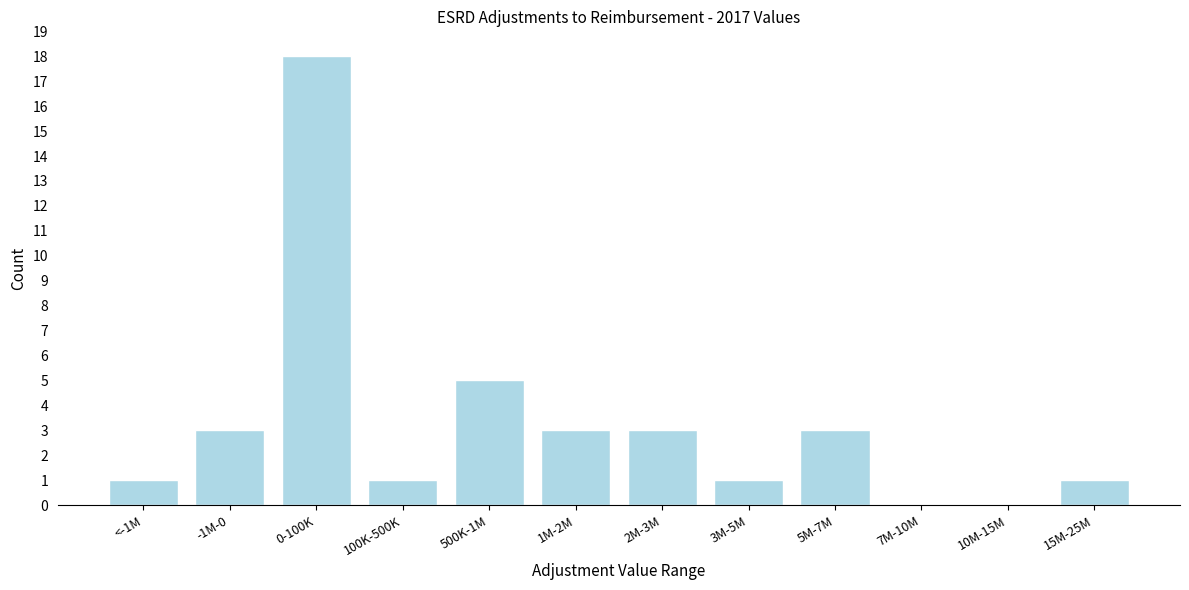

Reading left to right, transcribe all the data shown in this chart.

<-1M=1	-1M-0=3	0-100K=18	100K-500K=1	500K-1M=5	1M-2M=3	2M-3M=3	3M-5M=1	5M-7M=3	7M-10M=0	10M-15M=0	15M-25M=1